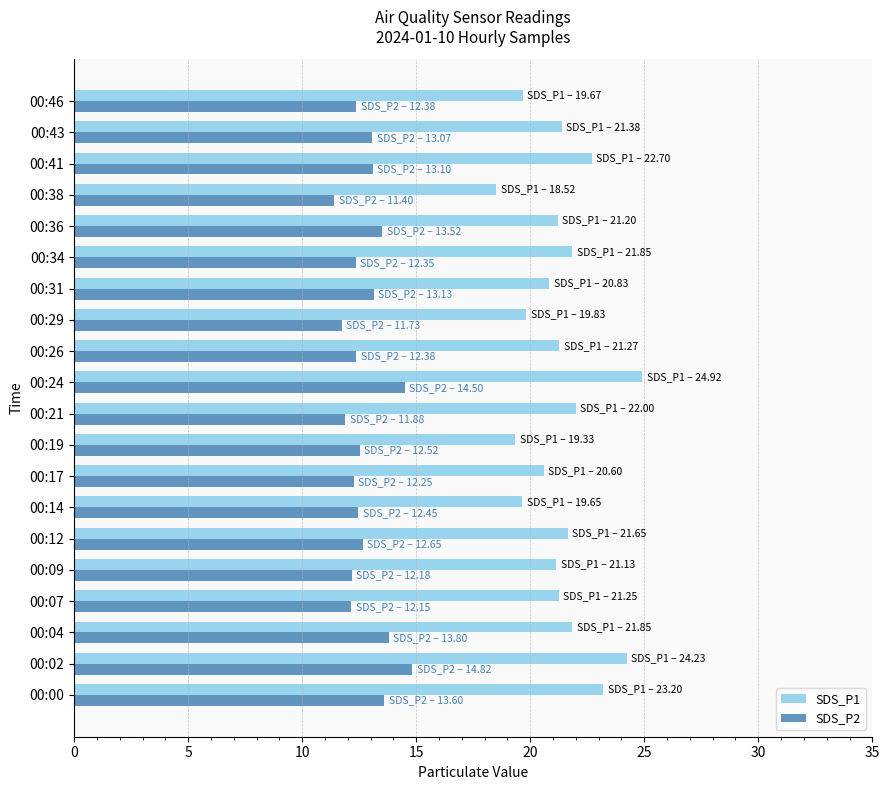

What is the total value across all series at 00:14?

32.1